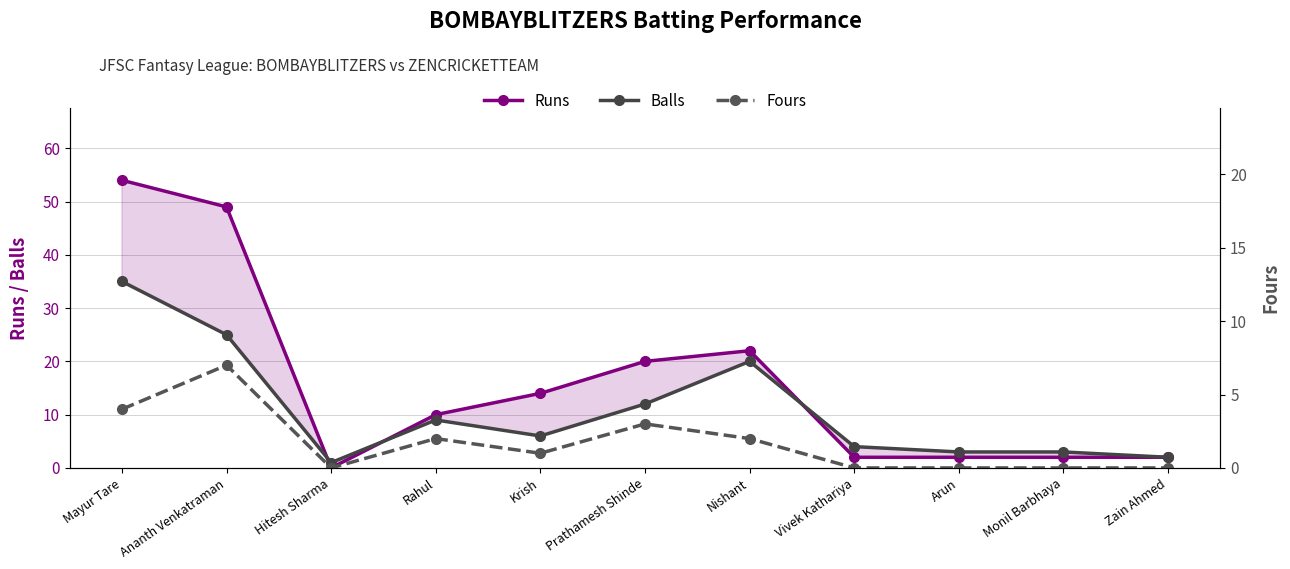

In Fours, how many points are lower than both neighbors (excluding endpoints)?

2